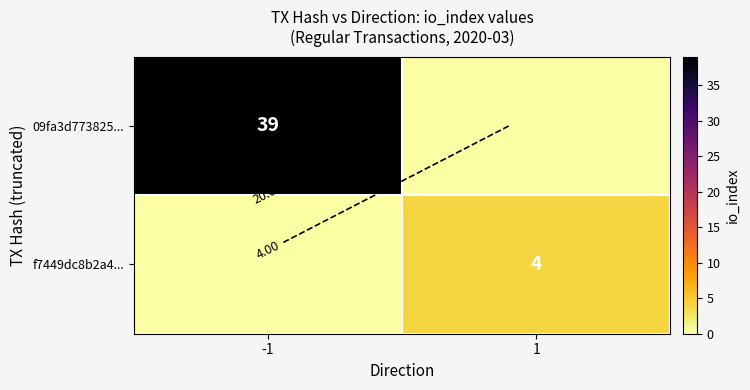

The value of 09fa3d773825... at -1 is 39. True or false?

True